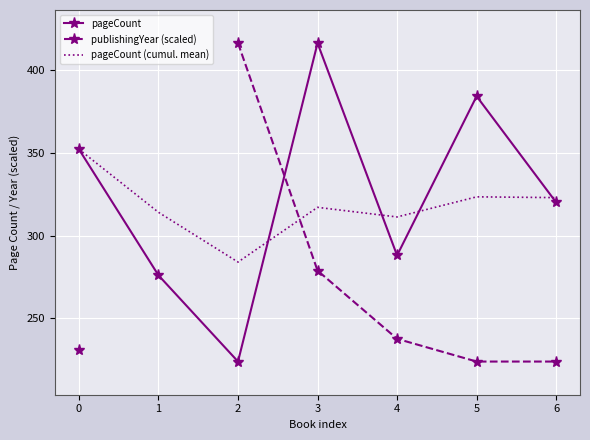

At which category does pageCount (cumul. mean) reach its first local valley?

2